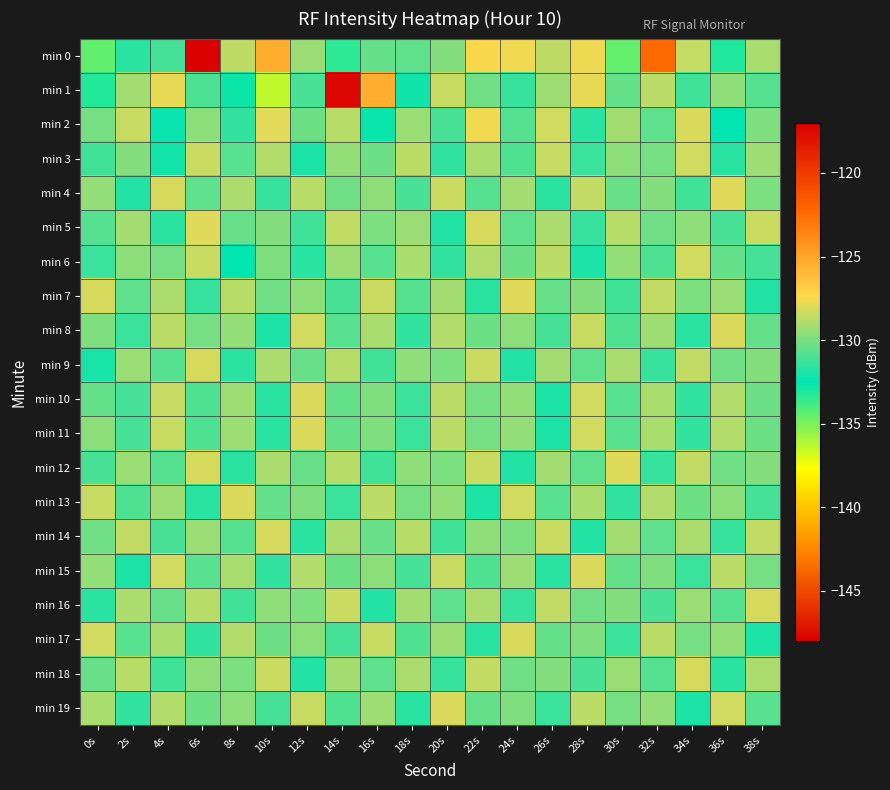

What is the greatest value displayed?

-117.4